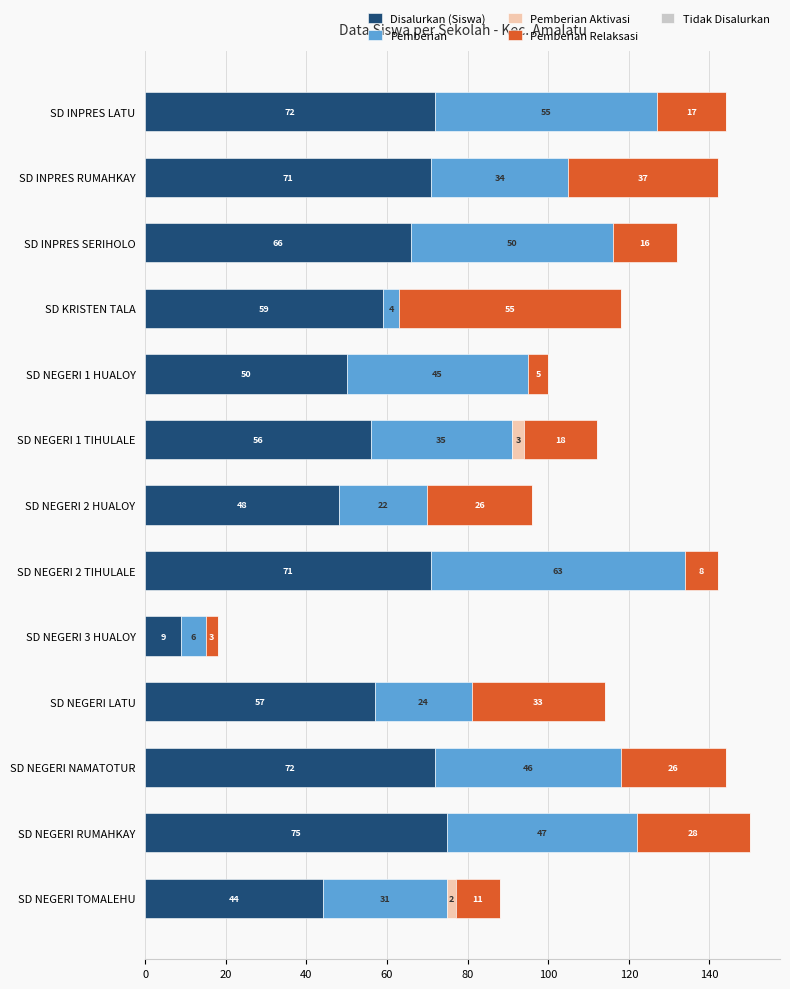

Read the Disalurkan (Siswa) value at SD NEGERI RUMAHKAY.

75